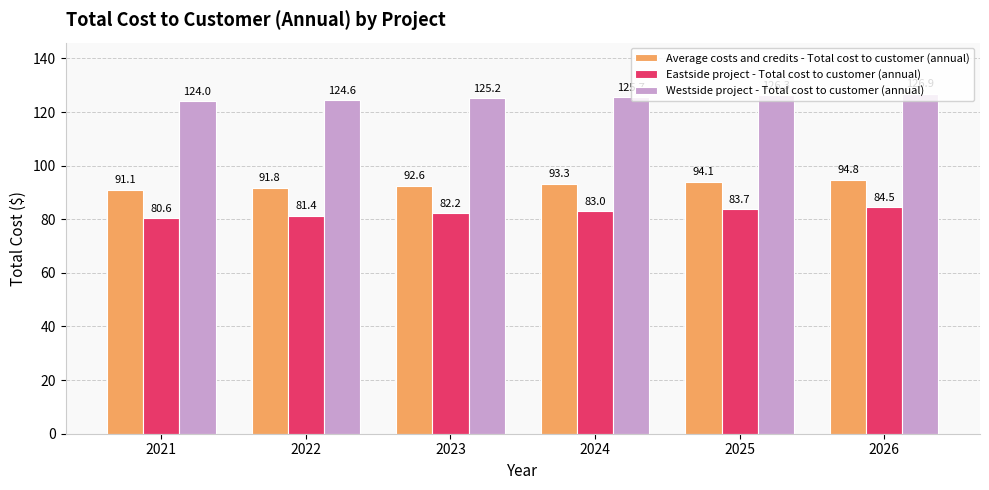

What is the difference between the maximum and minimum values in the Eastside project - Total cost to customer (annual) series?

3.9